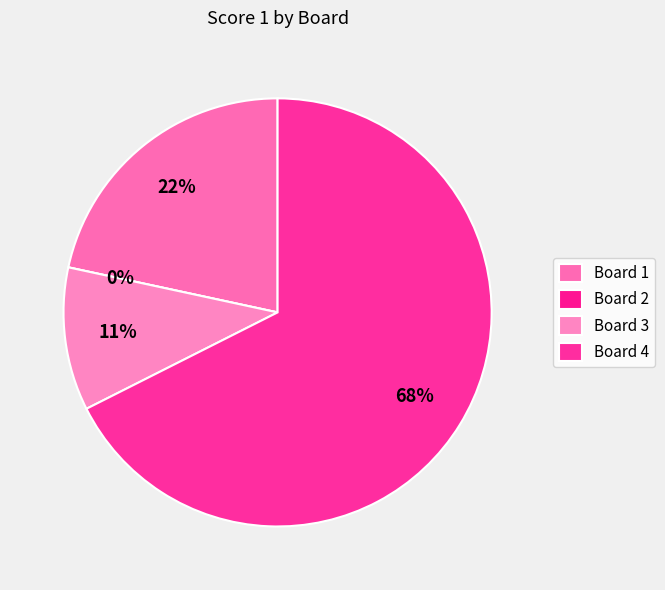

Which category has the biggest portion of the pie?

Board 4